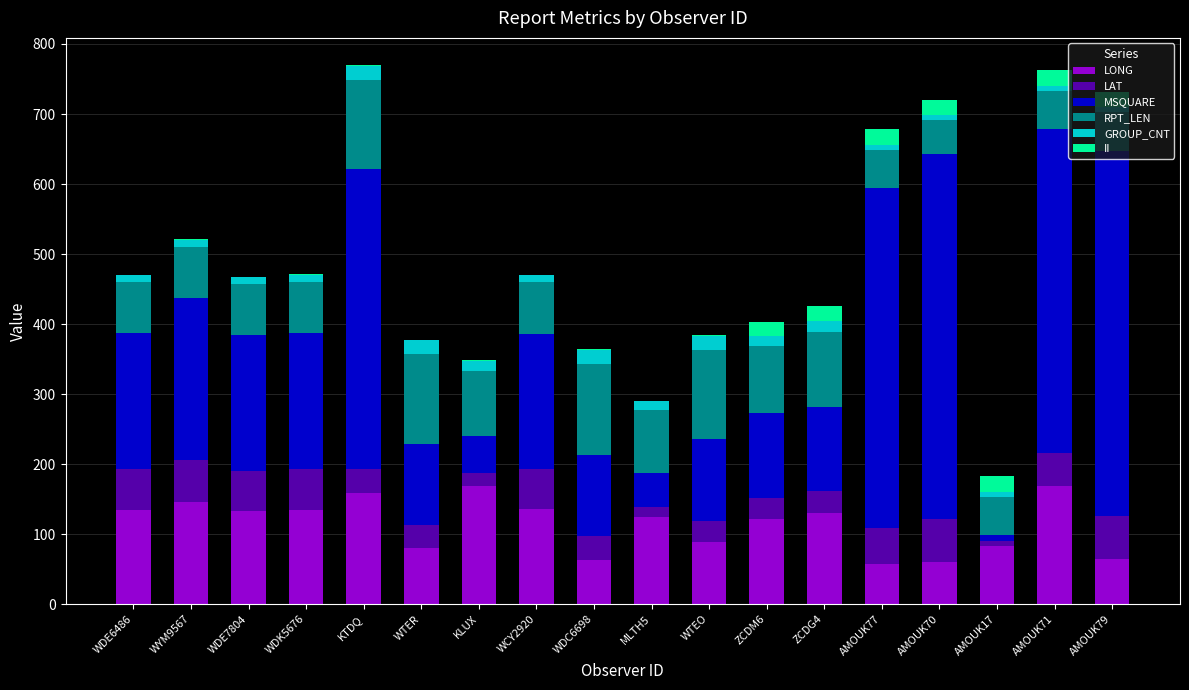

True or false: LONG has a value of 59.7 at AMOUK70.

True